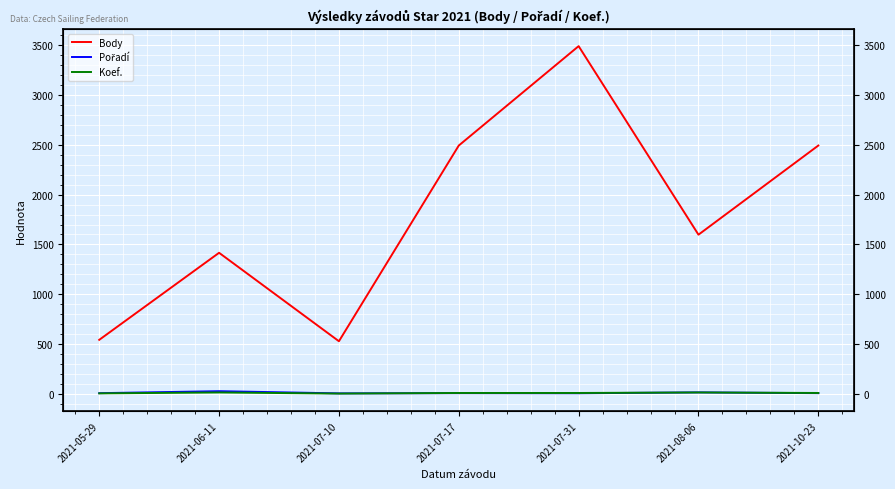

True or false: Body and Pořadí intersect in this chart.

False